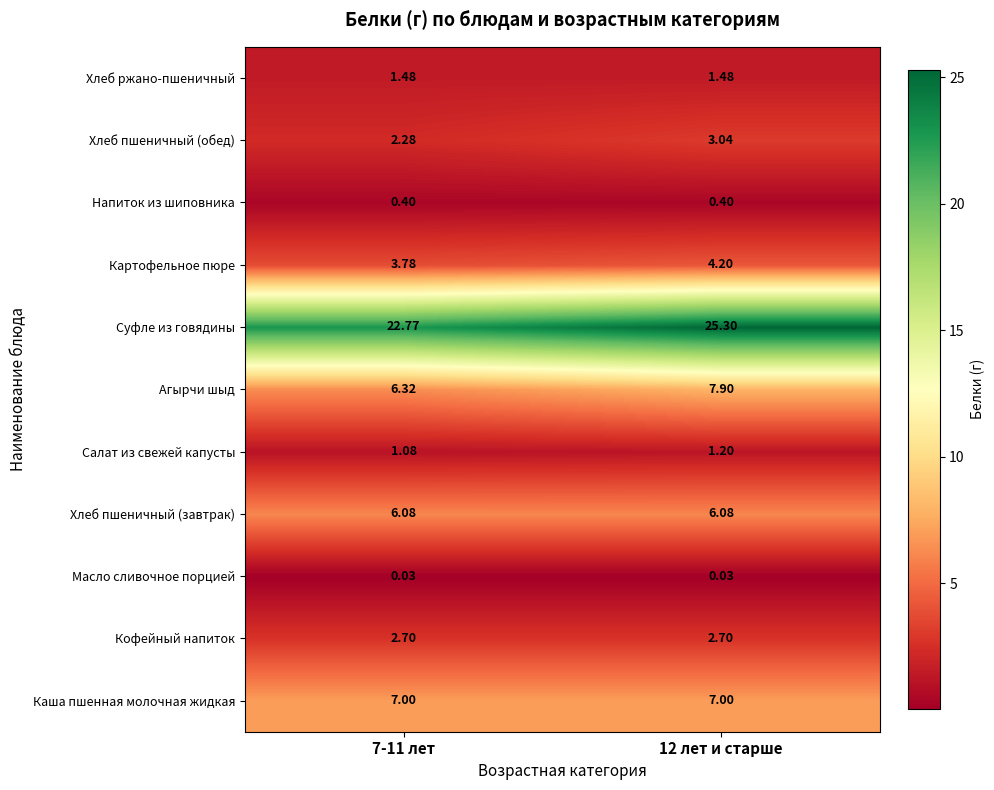

Which series has the largest total across all categories?

Суфле из говядины